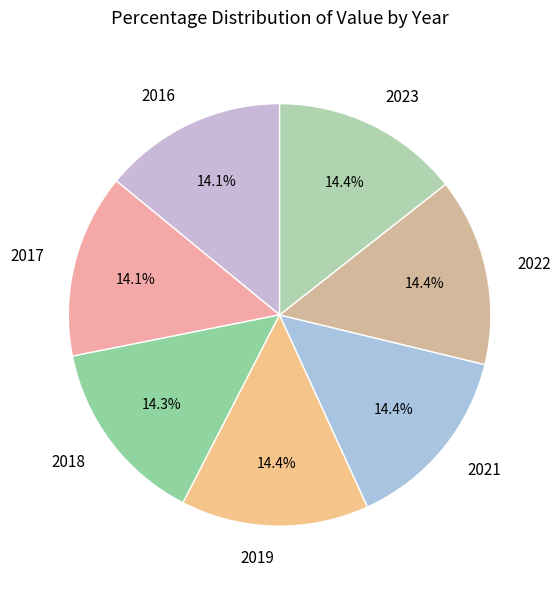

What is the total percentage of 2019 and 2018?

28.7%